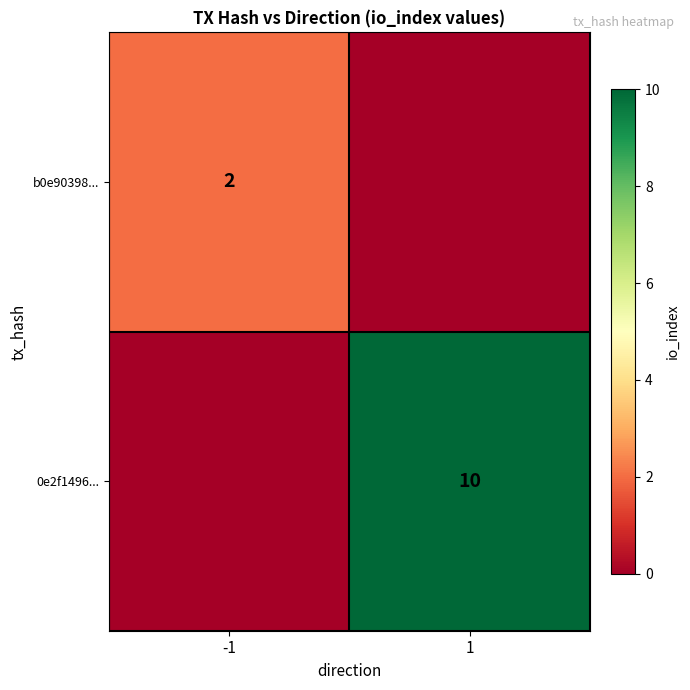

The value of 0e2f1496... at 1 is 15. True or false?

False